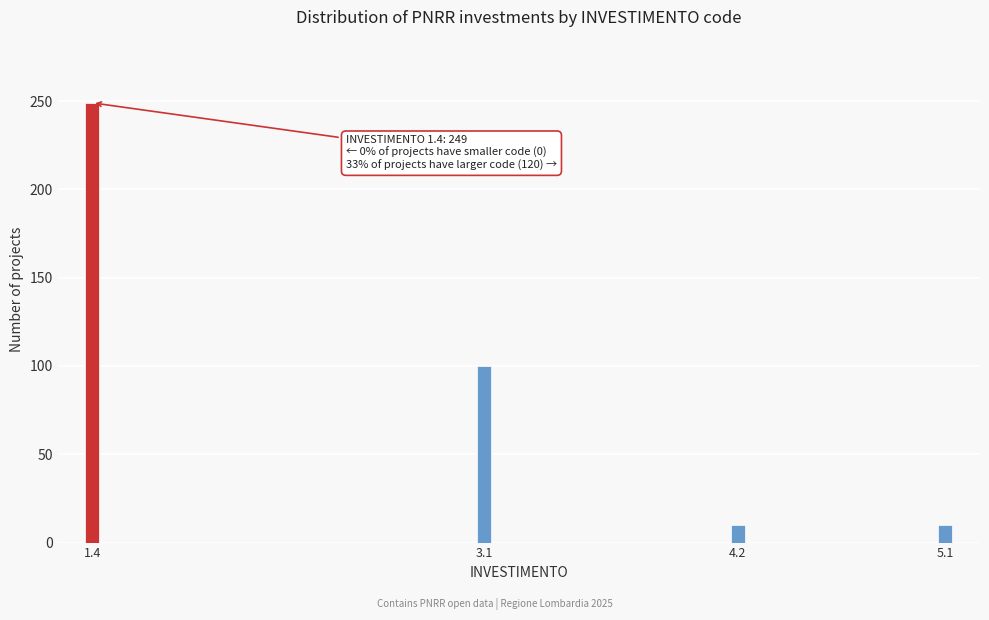

Reading left to right, list all the values displayed in this chart.

1.4=249	3.1=100	4.2=10	5.1=10